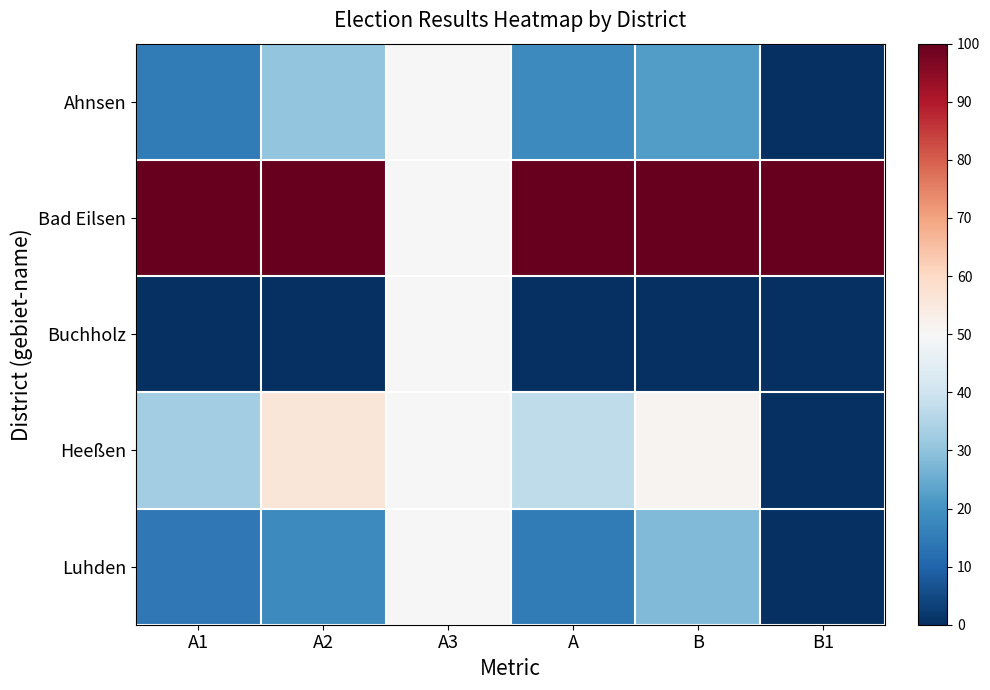

Which series has the largest range (max minus min)?

Heeßen